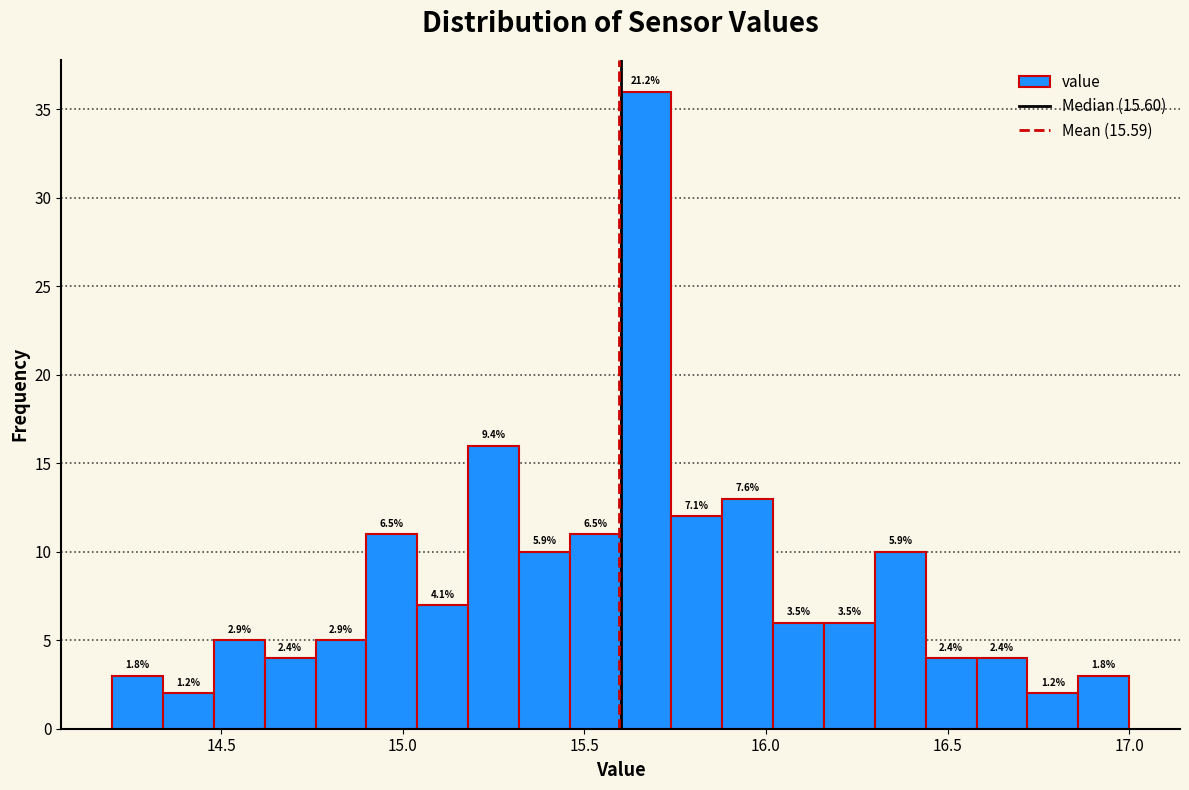

Read against the x-axis, roughly where is the centre of the tallest bar?

15.65